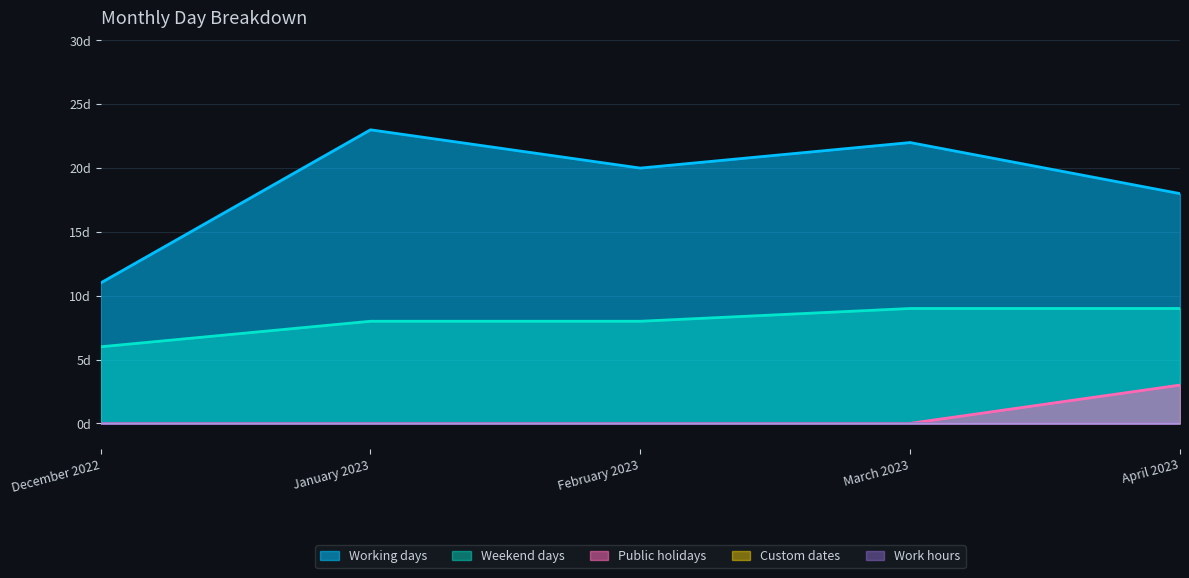

True or false: Working days has a value of 20 at February 2023.

True